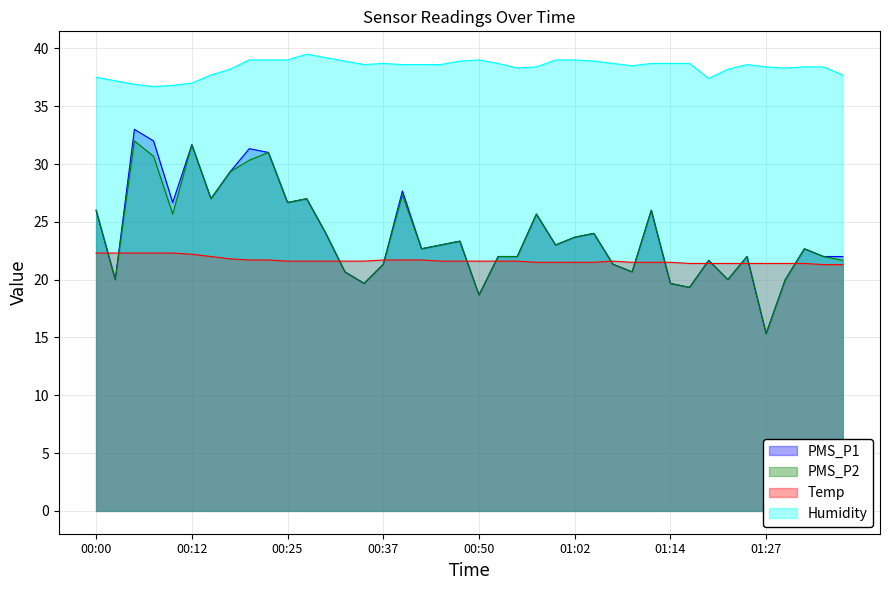

What is the minimum value shown in the chart?

15.3